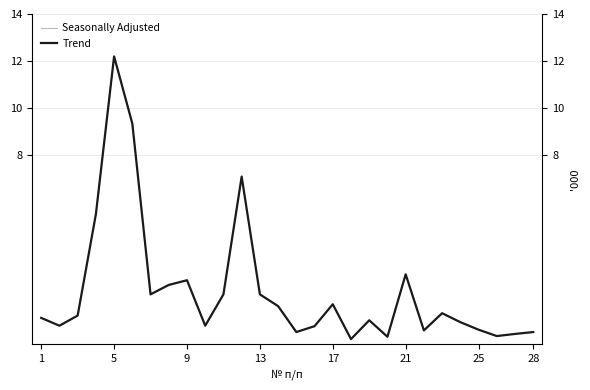

At which label does Seasonally Adjusted reach its peak?

5